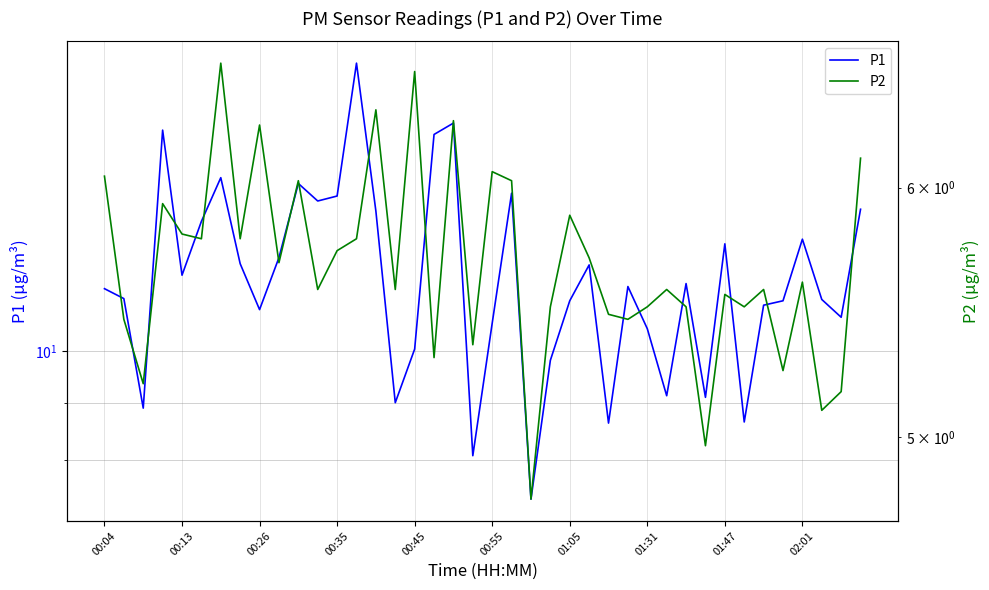

What are all the series names shown in the legend?

P1, P2